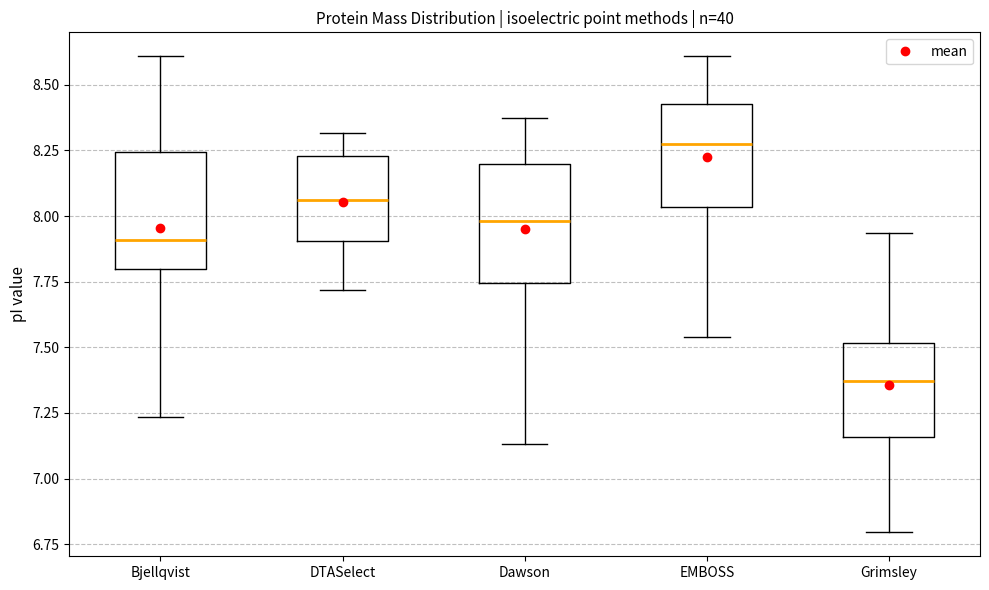

Where does the median line of the box for Dawson sit on the y-axis? The values are not printed on the chart, so give them approximately, as read against the axis.

8.00